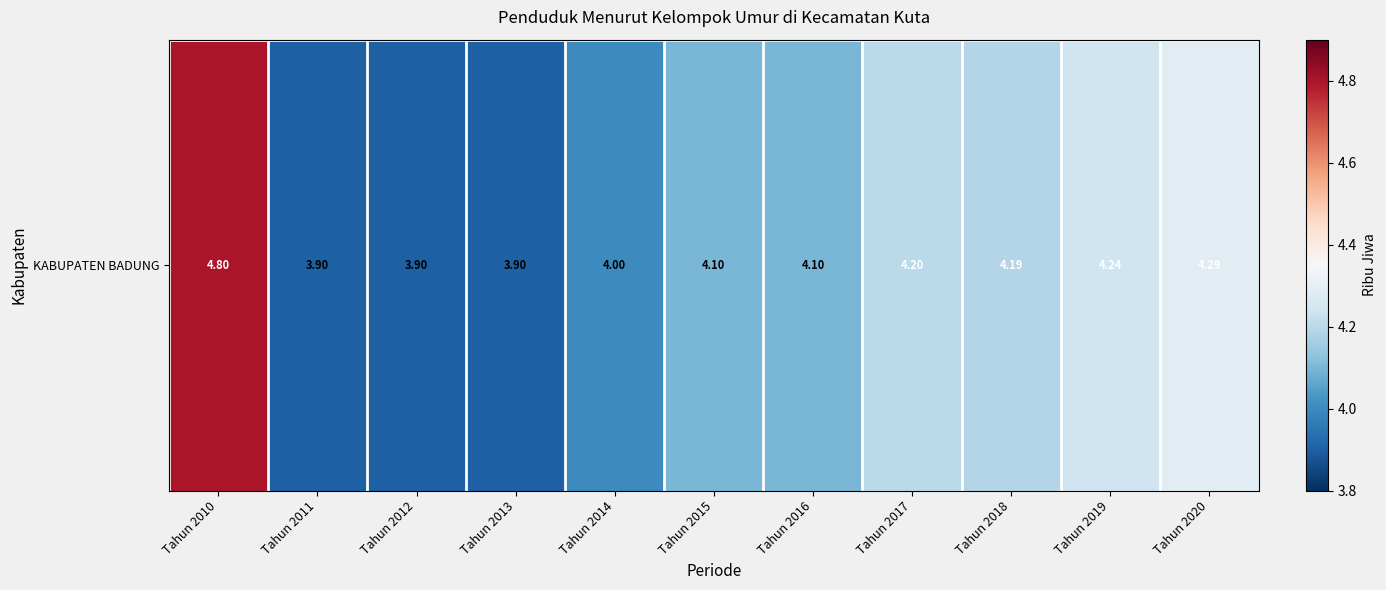

Count the number of values greater than 4.

7